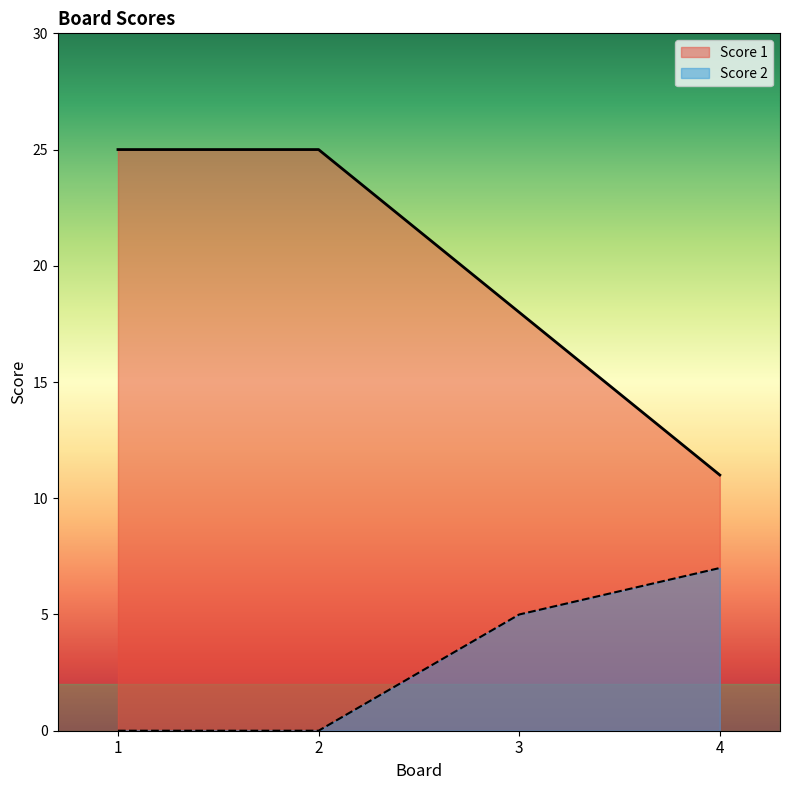

What is the value of the Score 2 point at the 3rd from the left?

5